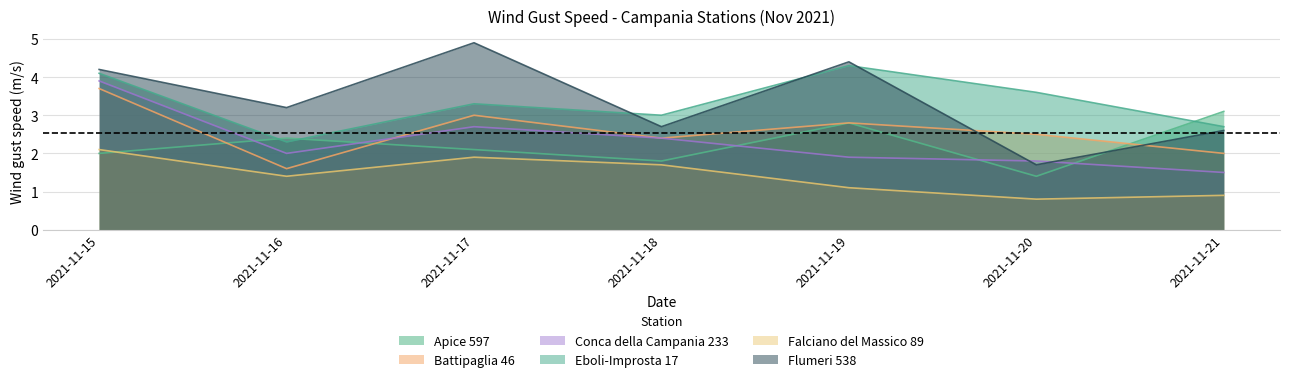

Is it true that Apice 597 equals 1.8 at 2021-11-18?

True